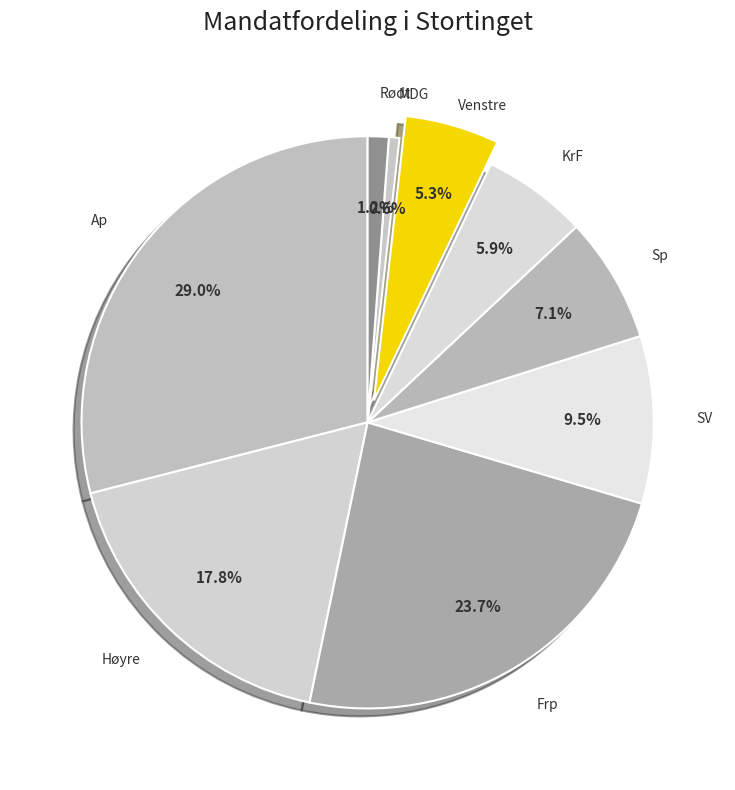

To the nearest percent, what is the difference between the Venstre and Frp slice percentages?

18%